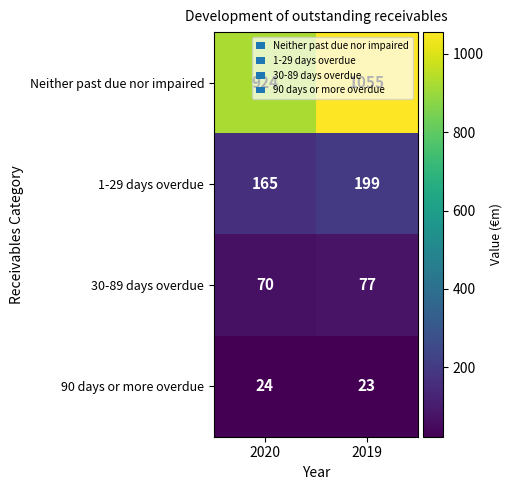

Which series has the widest spread of values?

Neither past due nor impaired